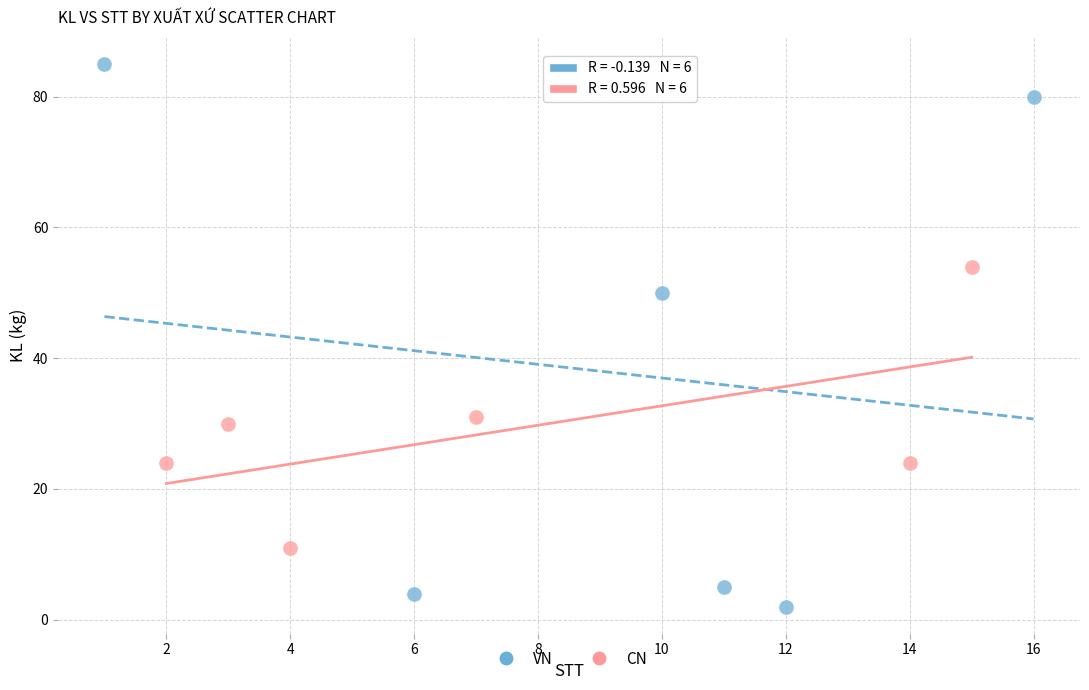

Which series reaches the maximum Y coordinate?

VN